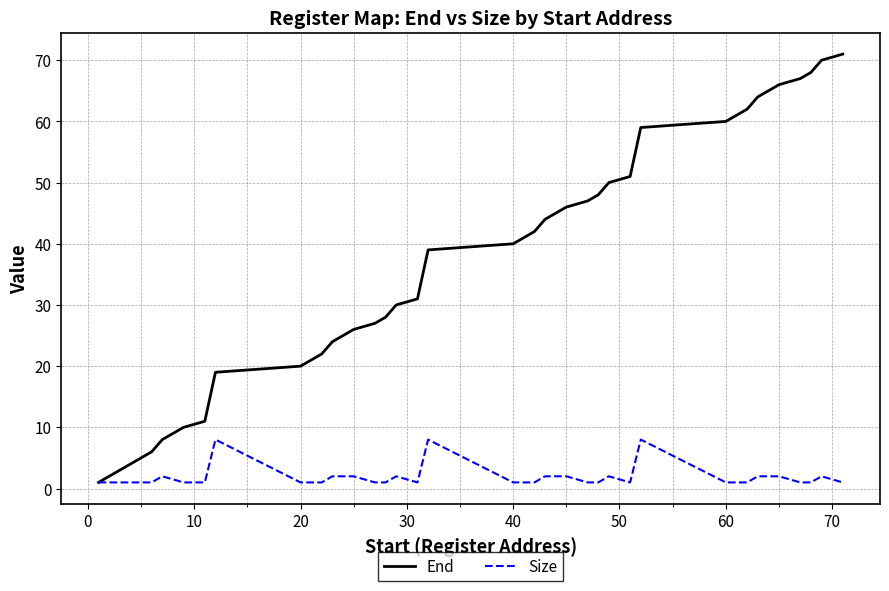

What is the greatest value displayed?

71